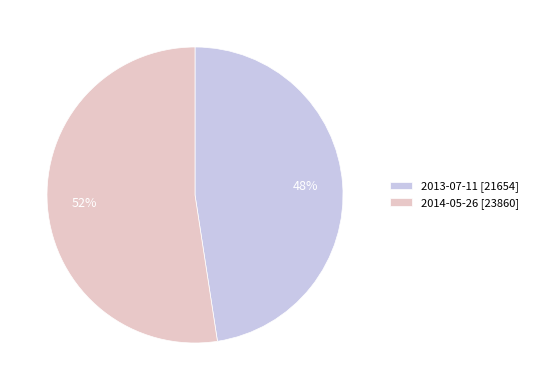

Rank the categories by value from highest to lowest.

2014-05-26, 2013-07-11